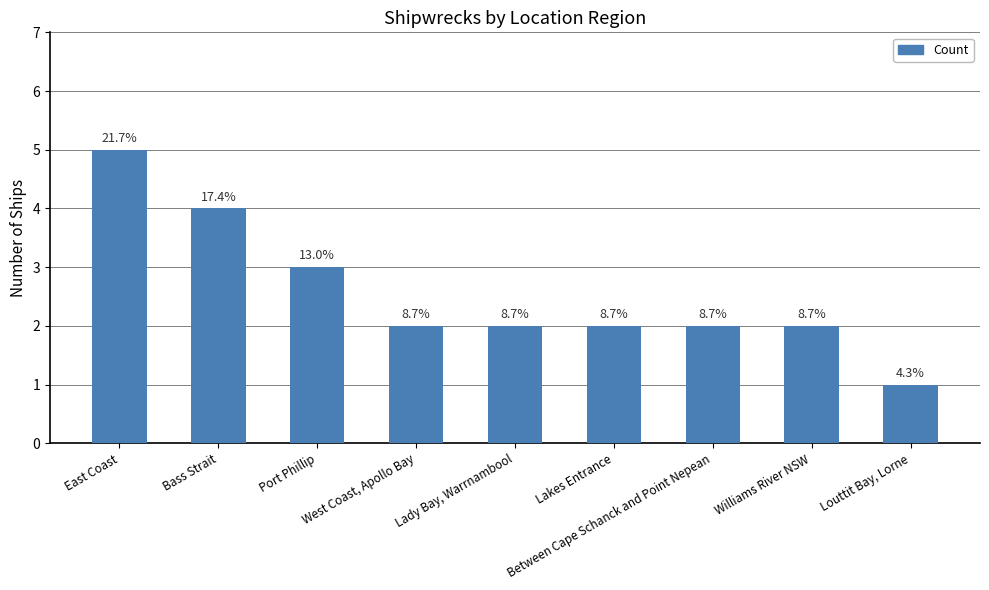

What position from the right is Bass Strait?

8